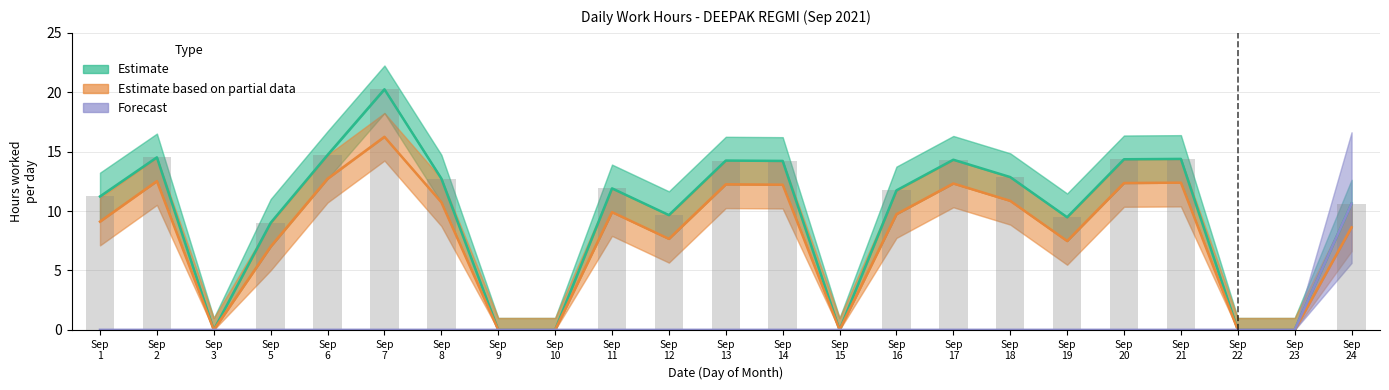

What is the approximate value of Estimate based on partial data at Sep
2?

12.5